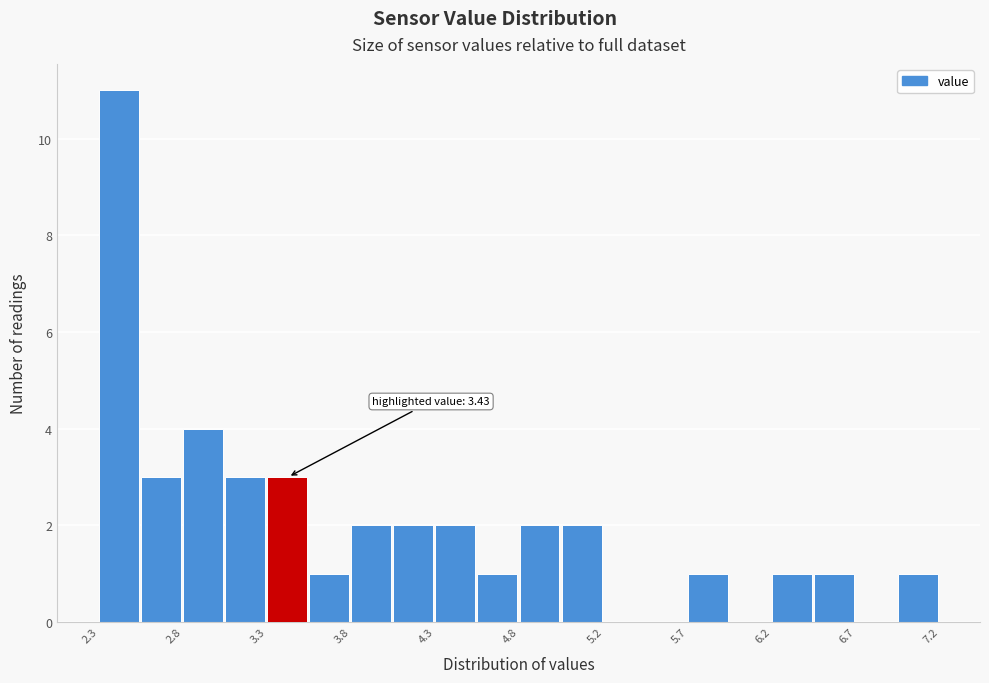

Over which range of the x-axis is the bar tallest?

2.300 to 2.545